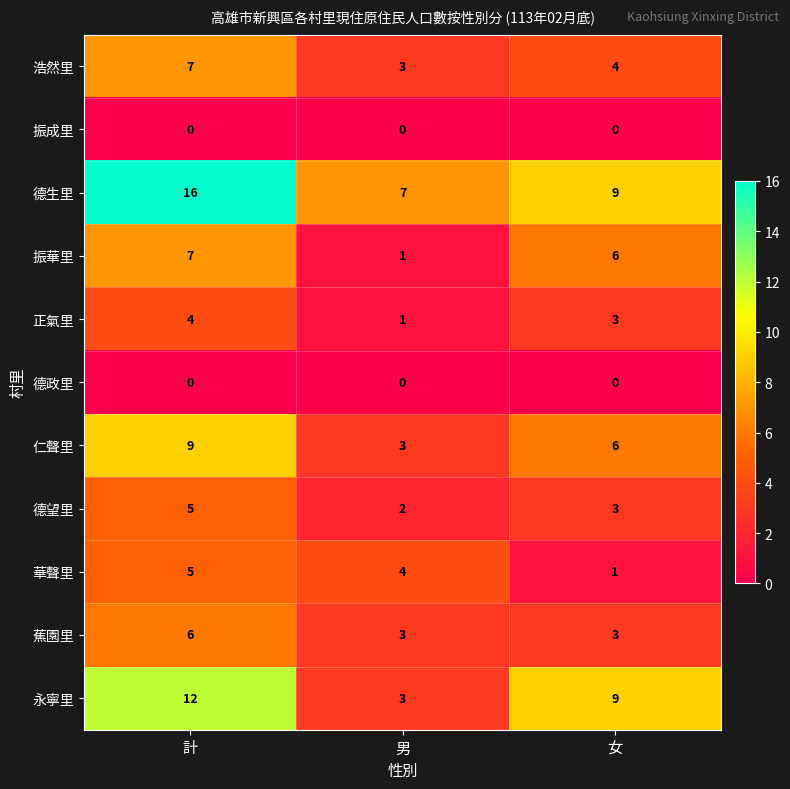

What is the sum of the 蕉園里 values at 男 and 女?

6